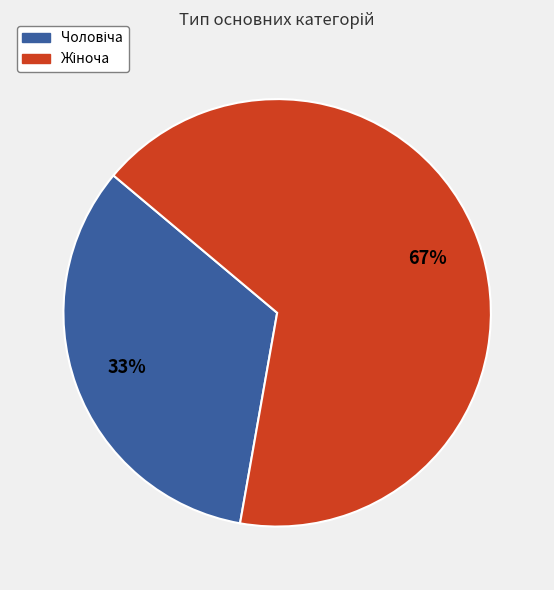

Does any single category account for the majority?

Yes